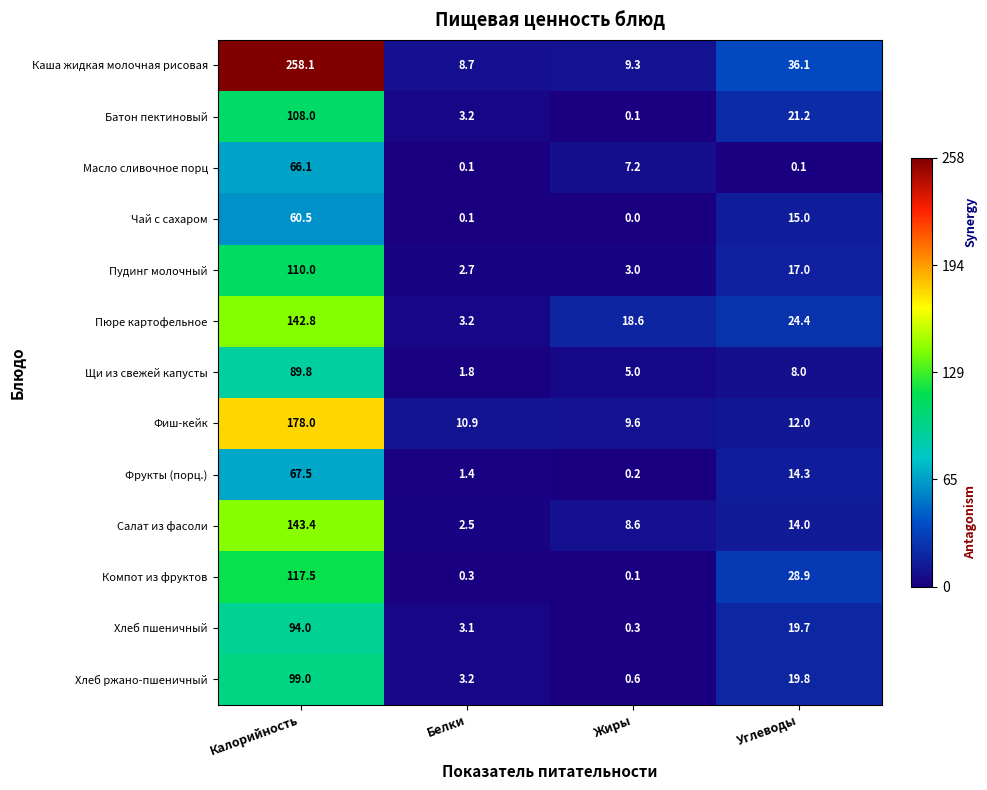

Which series changed the most between Белки and Углеводы?

Компот из фруктов